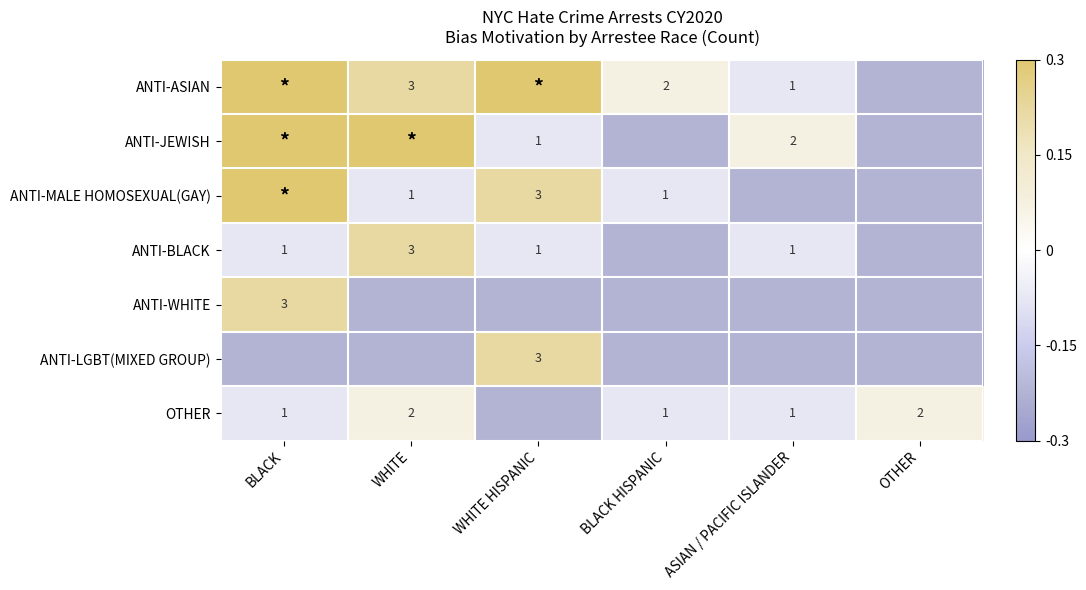

Is the value of ANTI-BLACK at WHITE greater than the value of ANTI-JEWISH at ASIAN / PACIFIC ISLANDER?

Yes